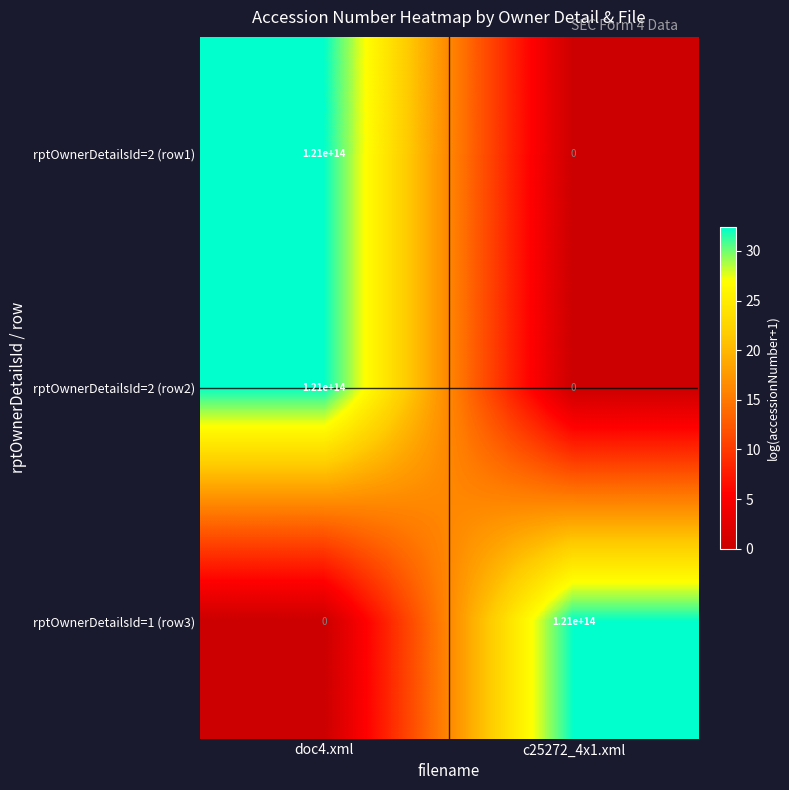

The value of rptOwnerDetailsId=1 (row3) at c25272_4x1.xml is 190128679366952. True or false?

False